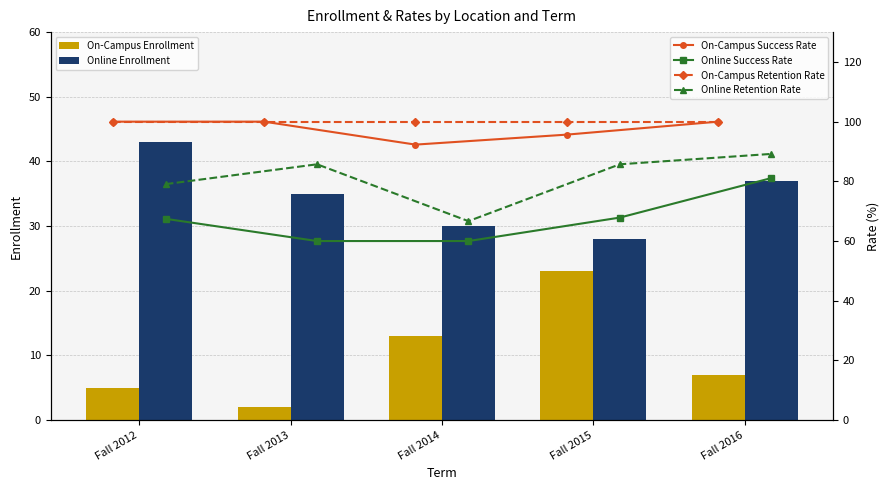

The value of Online Enrollment at Fall 2014 is 7.4. True or false?

False